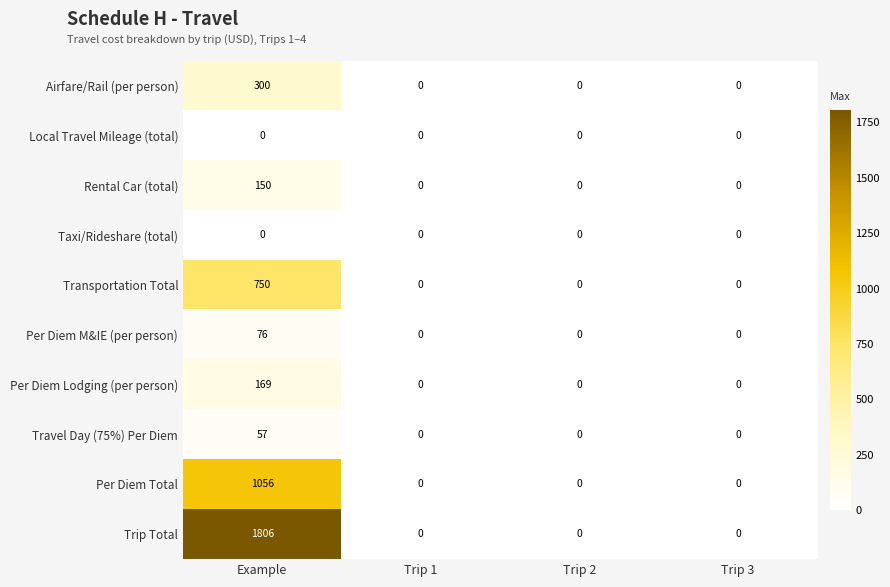

Count the number of categories in the chart.

4